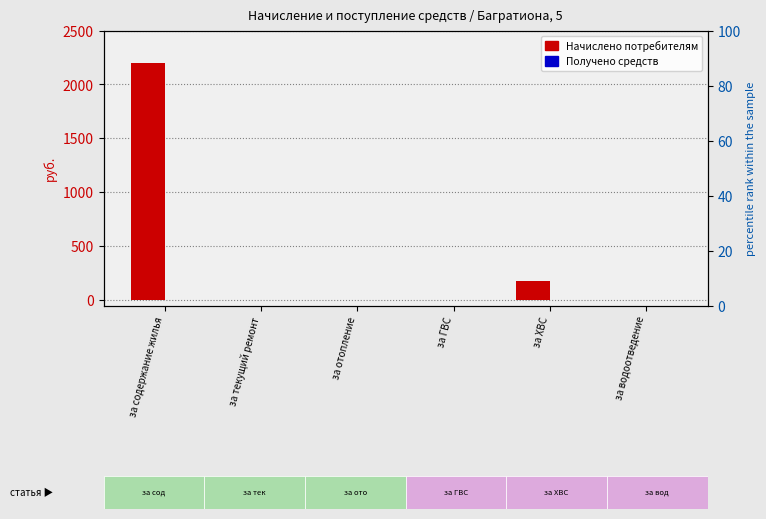

What is the label of the 1st bar from the left?

за содержание жилья